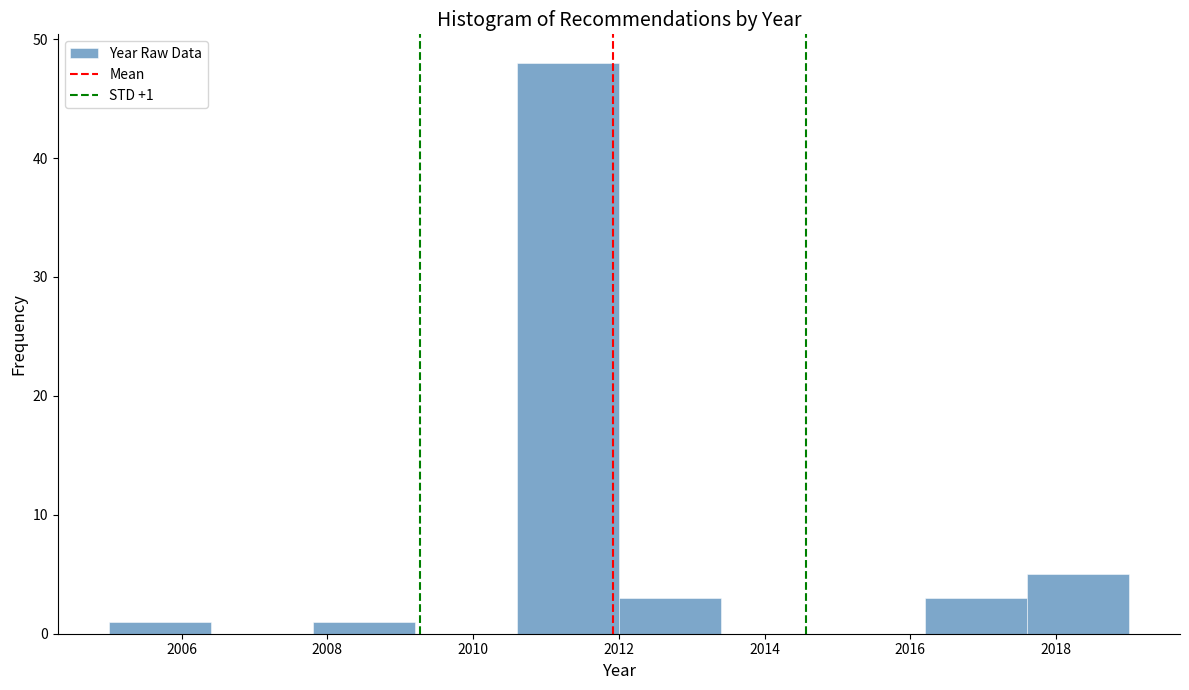

Which range on the x-axis has the tallest bar?

2010.6 to 2012.0